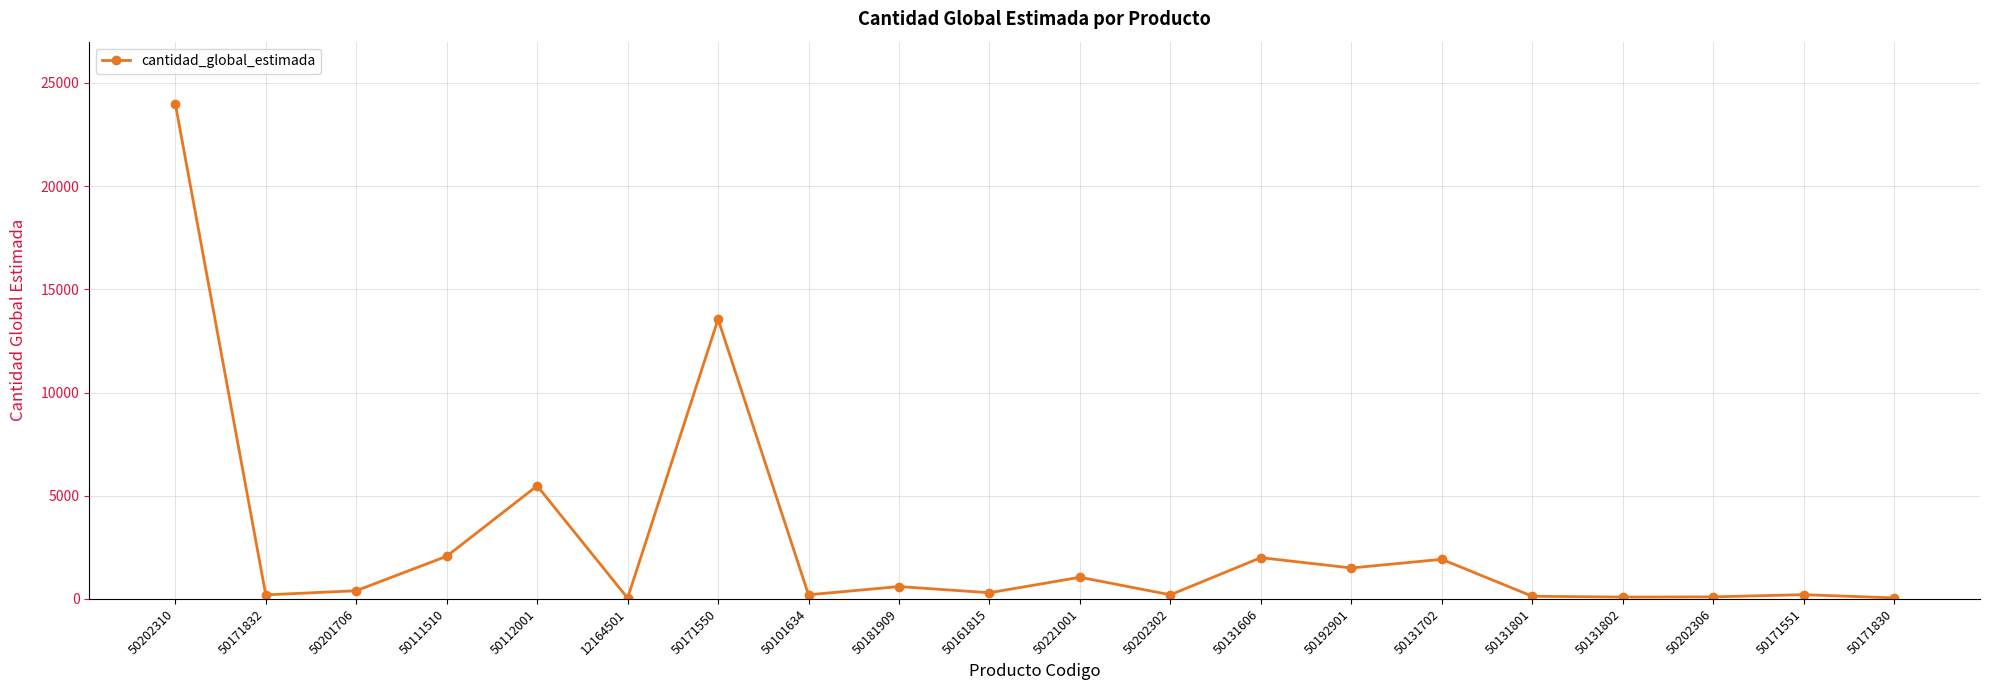

Read the value at 50181909, to the nearest 10.

600